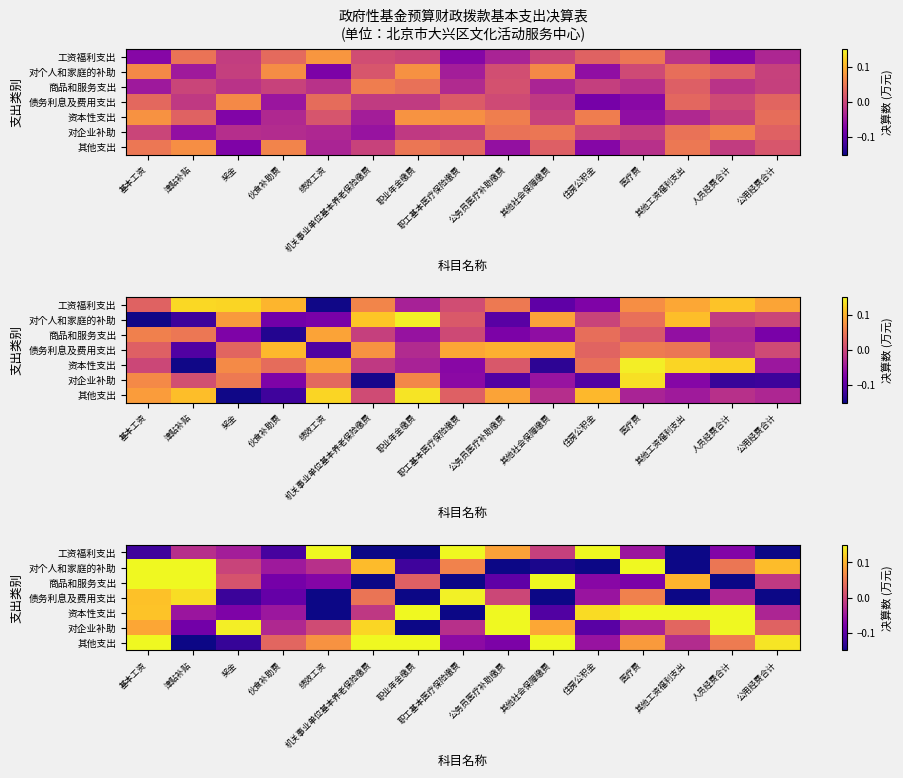

At how many categories does at least one series exceed 0?

15